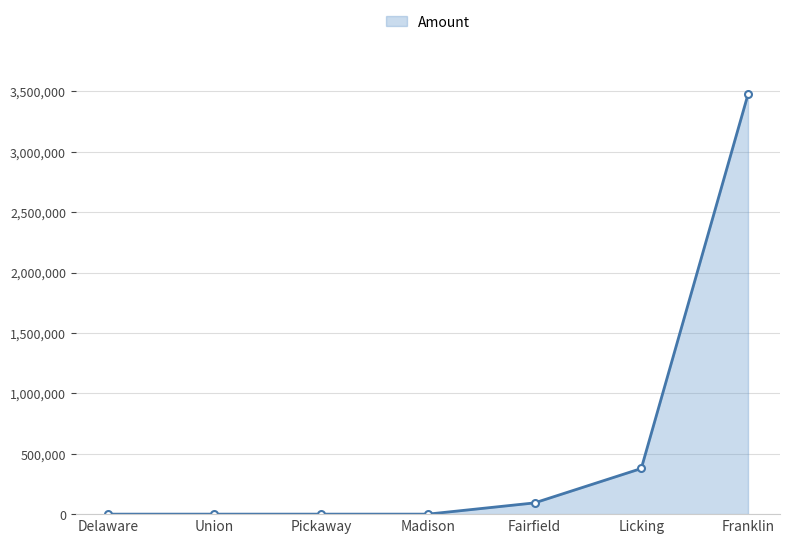

What is the sum of the values at Licking and Fairfield?

470816